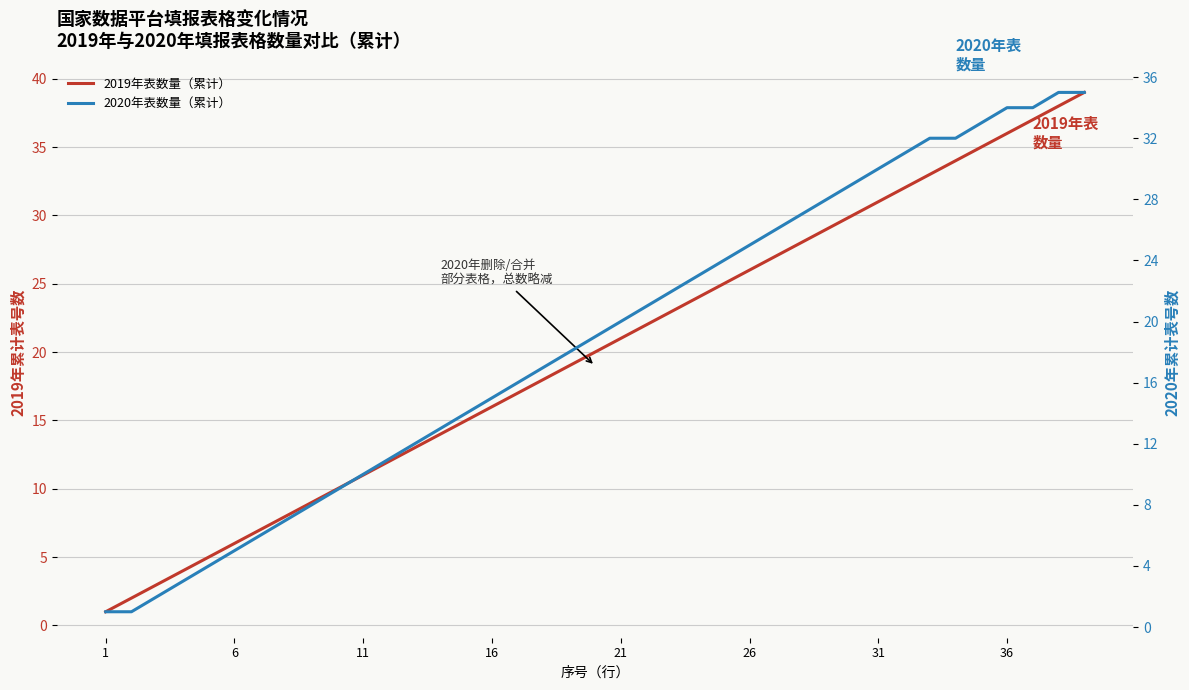

Read the 2019年表数量（累计） value at 17, to the nearest 10.

20